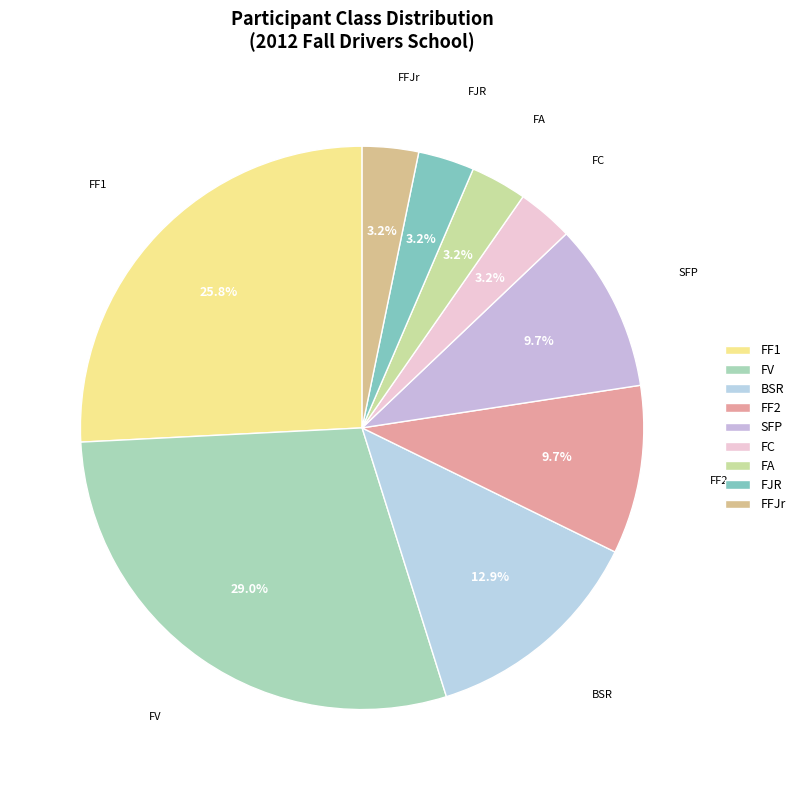

Which has a higher value, FJR or FV?

FV